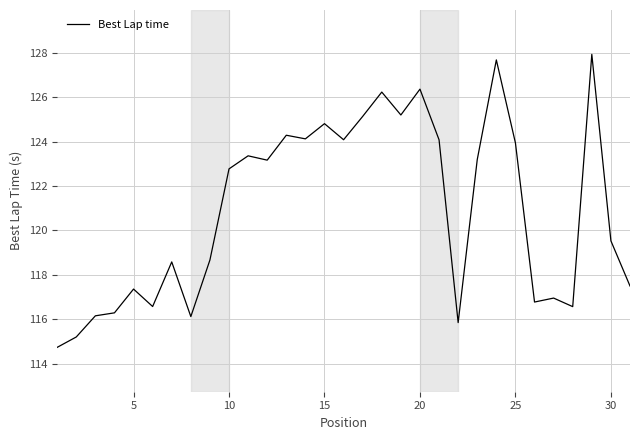

What is the difference between the maximum and minimum values?

13.2